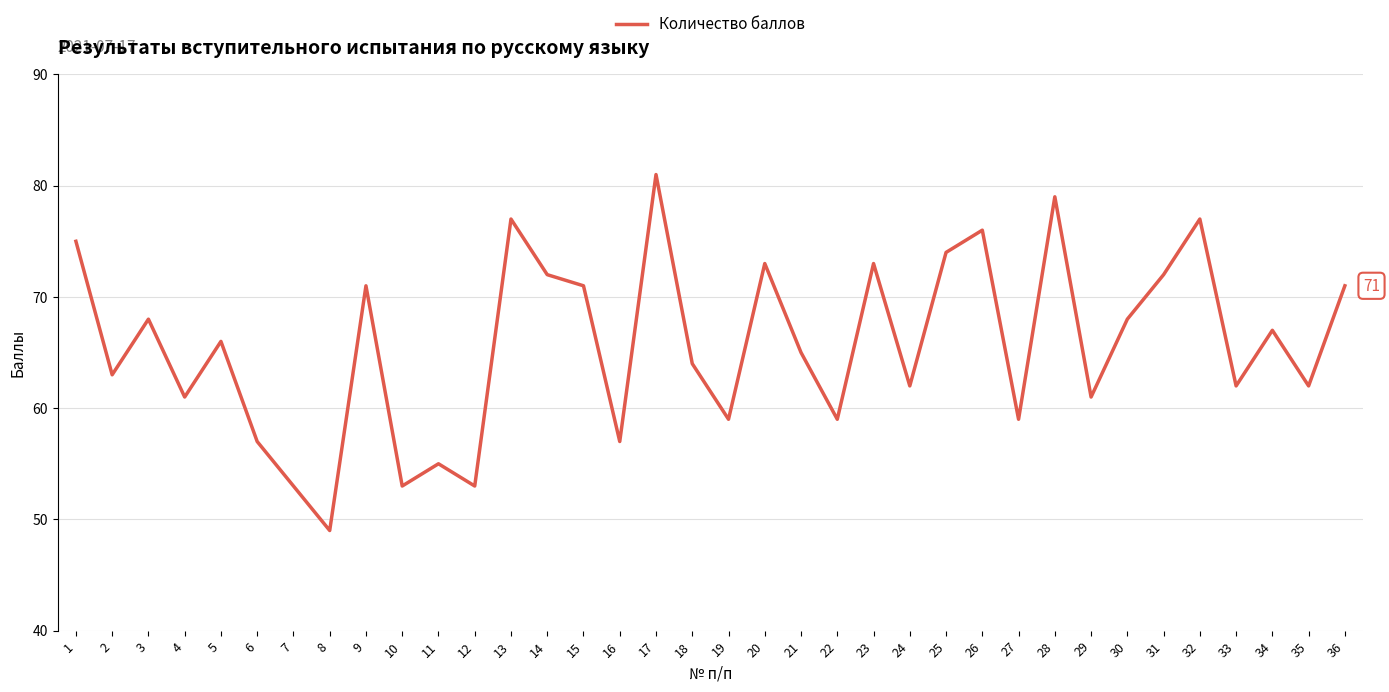

Reading right to left, extract all data points from this chart.

71	62	67	62	77	72	68	61	79	59	76	74	62	73	59	65	73	59	64	81	57	71	72	77	53	55	53	71	49	53	57	66	61	68	63	75